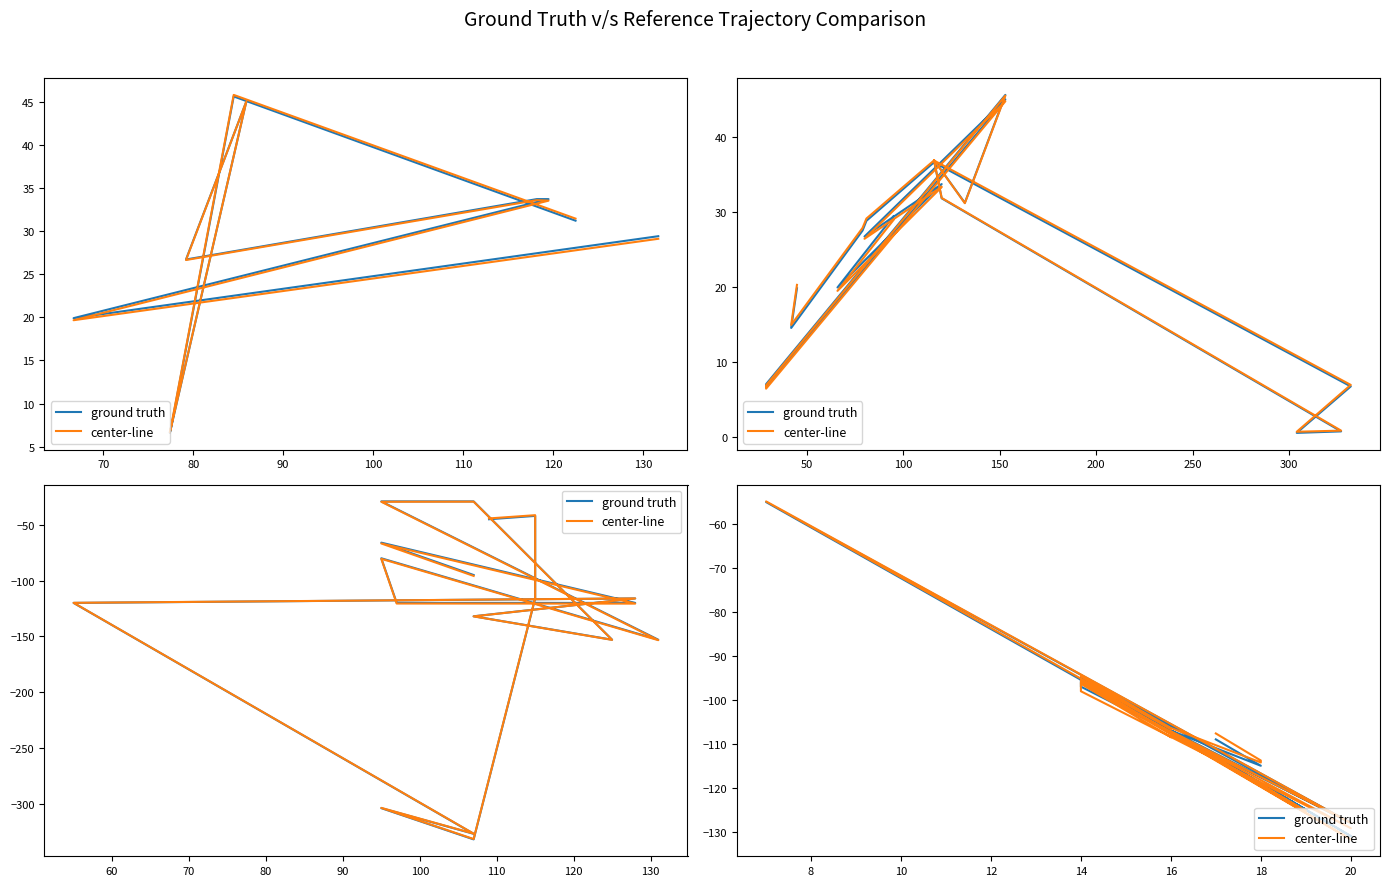

True or false: ground truth has a value of -85.4 at 20.

False